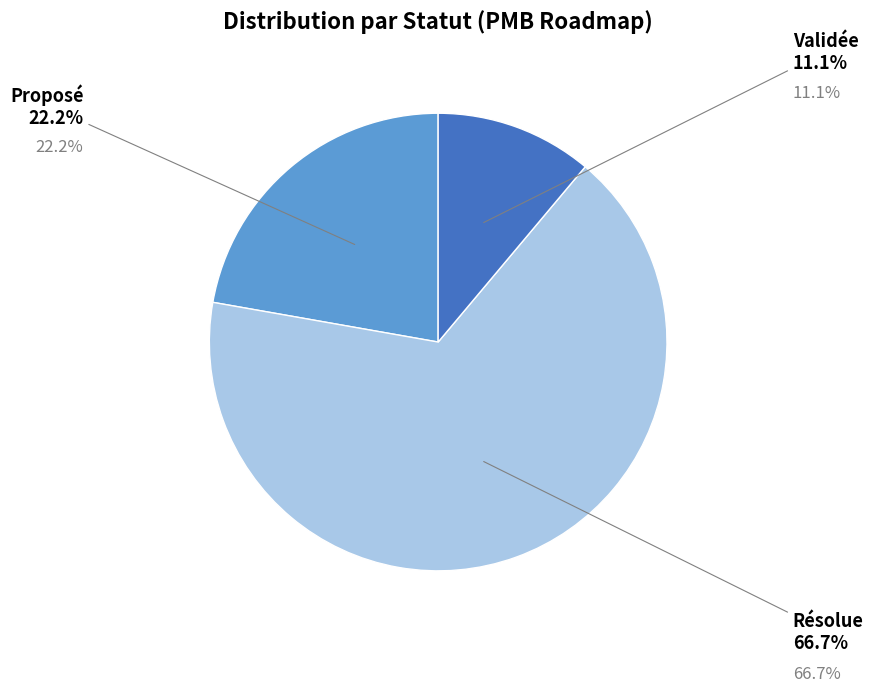

To the nearest percent, what percentage of the pie is Résolue?

67%